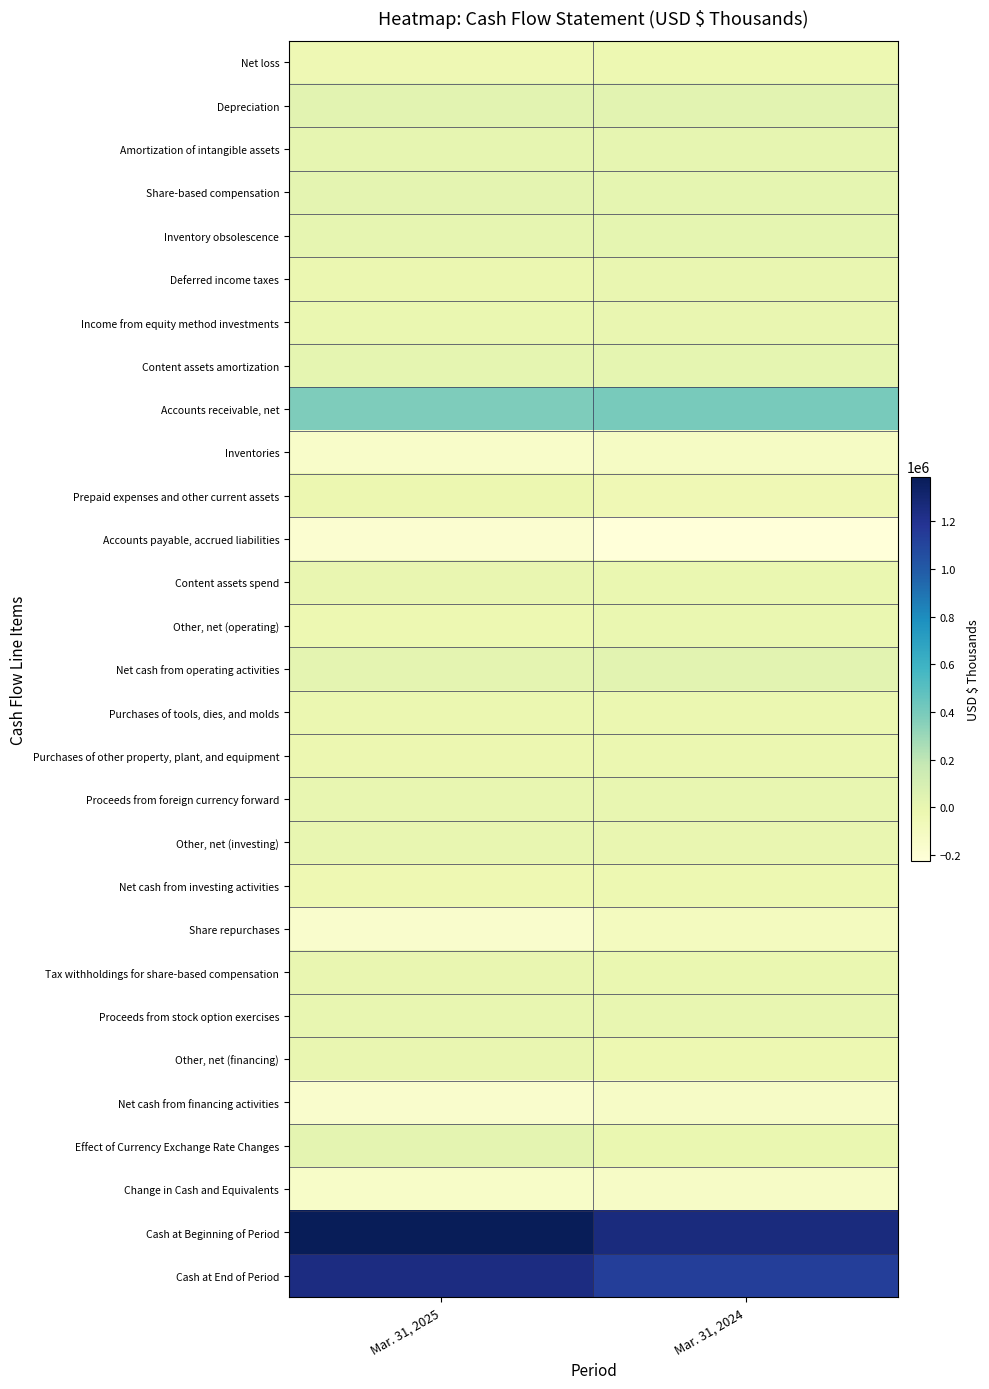

Between Mar. 31, 2025 and Mar. 31, 2024, which series saw the biggest shift?

Cash at Beginning of Period